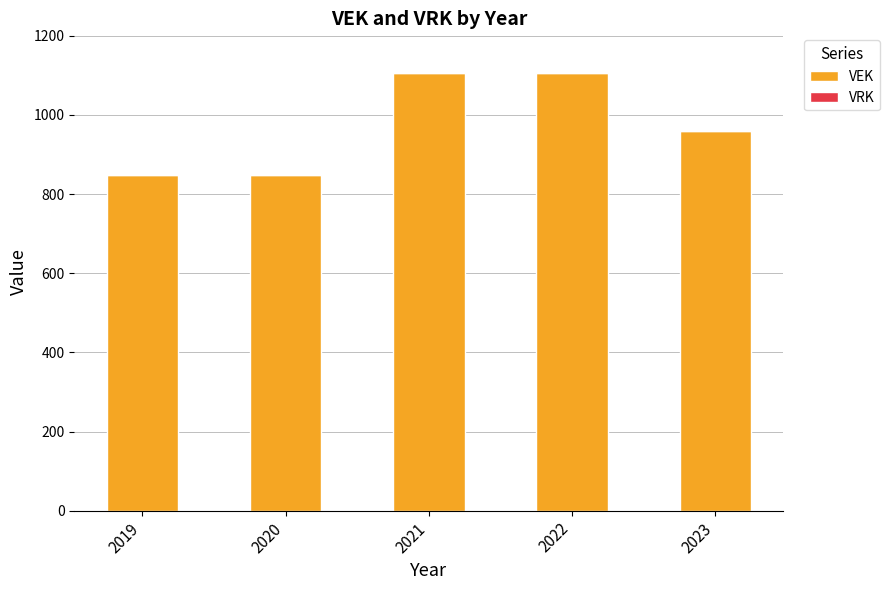

What is the sum of the values at 2022 and 2020?

1955